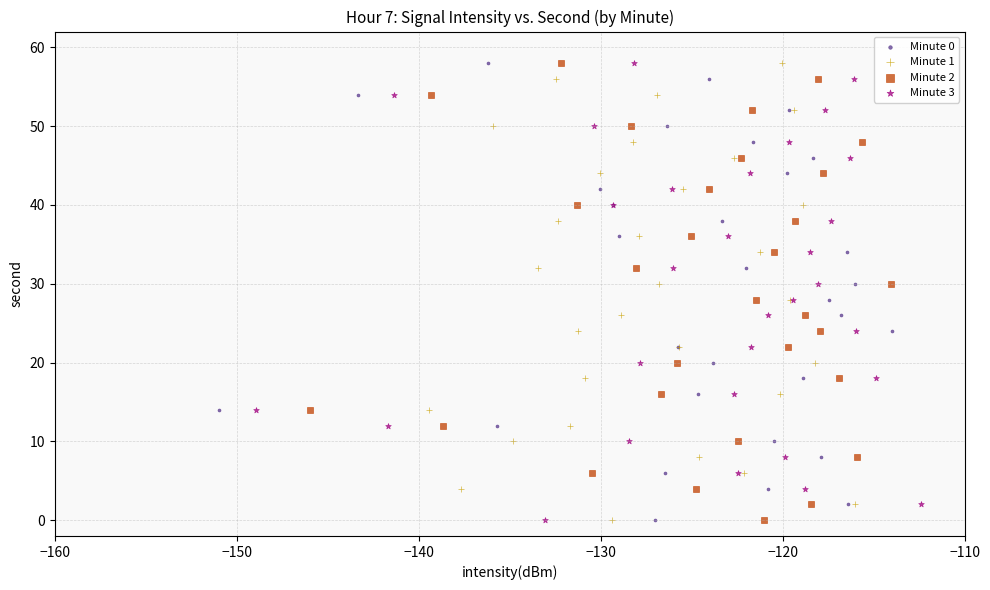

What are all the series names shown in the legend?

Minute 0, Minute 1, Minute 2, Minute 3